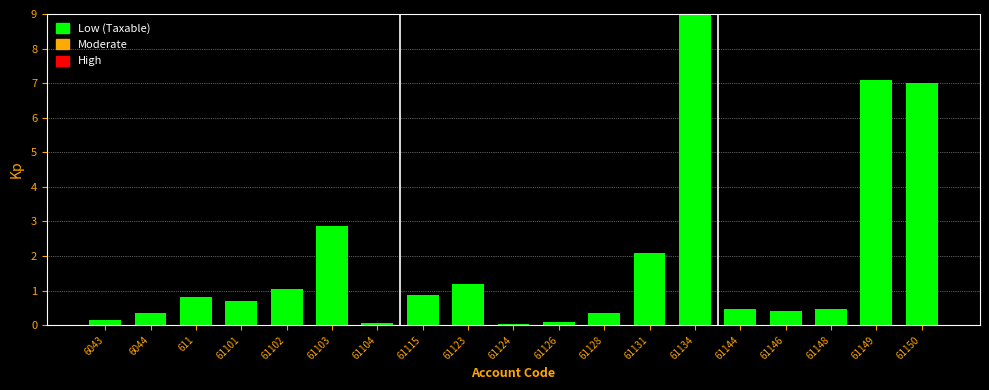

What is the maximum value shown in the chart?

9.0